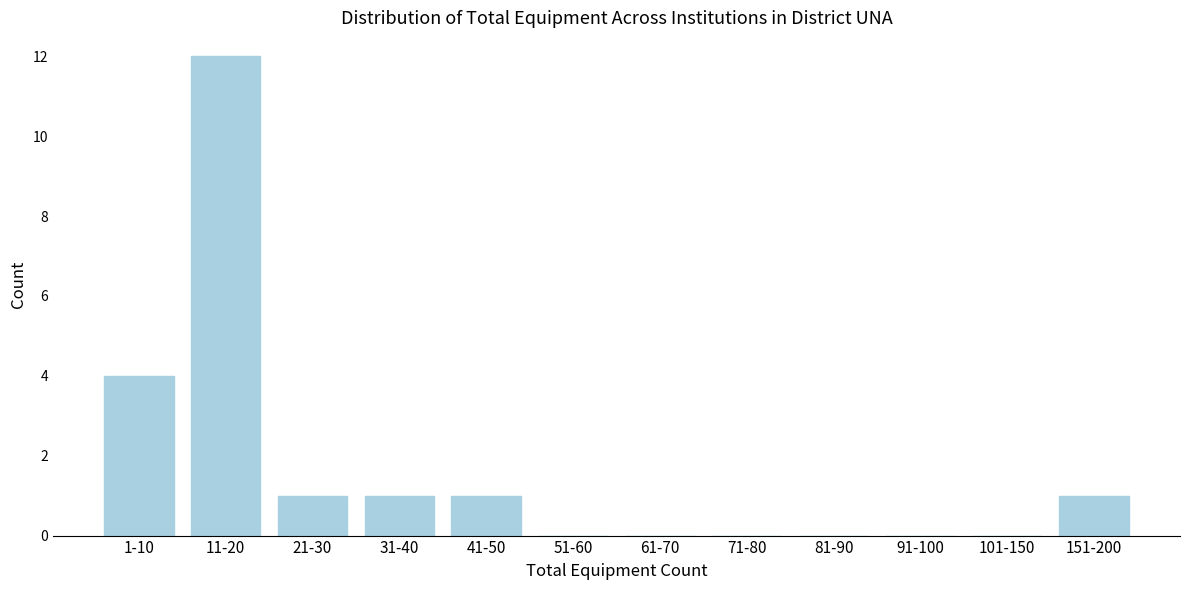

Reading right to left, extract all data points from this chart.

151-200=1	101-150=0	91-100=0	81-90=0	71-80=0	61-70=0	51-60=0	41-50=1	31-40=1	21-30=1	11-20=12	1-10=4